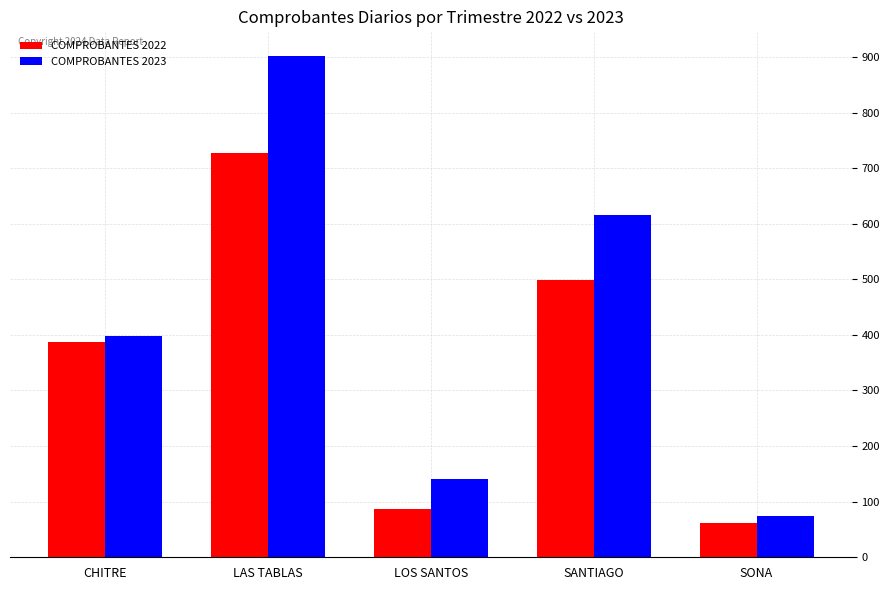

Reading left to right, transcribe all the data shown in this chart.

COMPROBANTES 2022: CHITRE=388	LAS TABLAS=728	LOS SANTOS=86	SANTIAGO=499	SONA=61
COMPROBANTES 2023: CHITRE=398	LAS TABLAS=901	LOS SANTOS=140	SANTIAGO=615	SONA=75